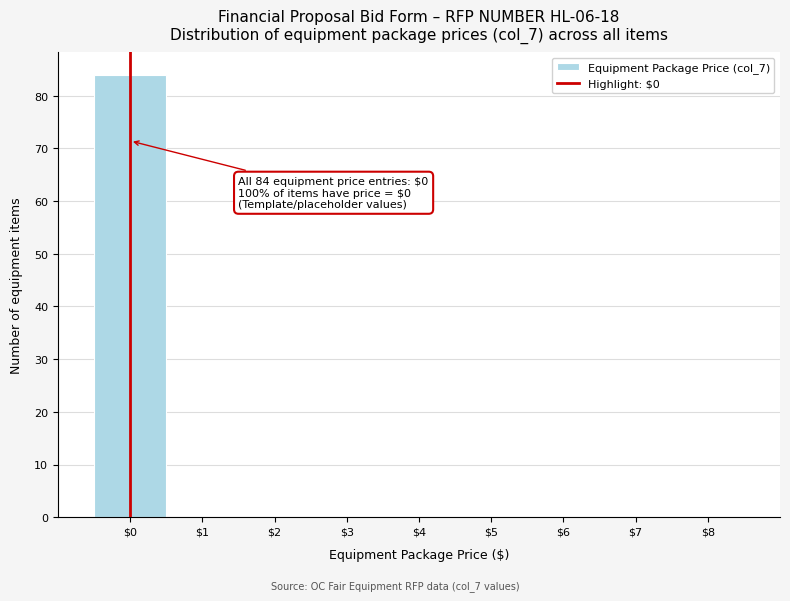

Over which range of the x-axis is the bar tallest?

-0.5 to 0.5